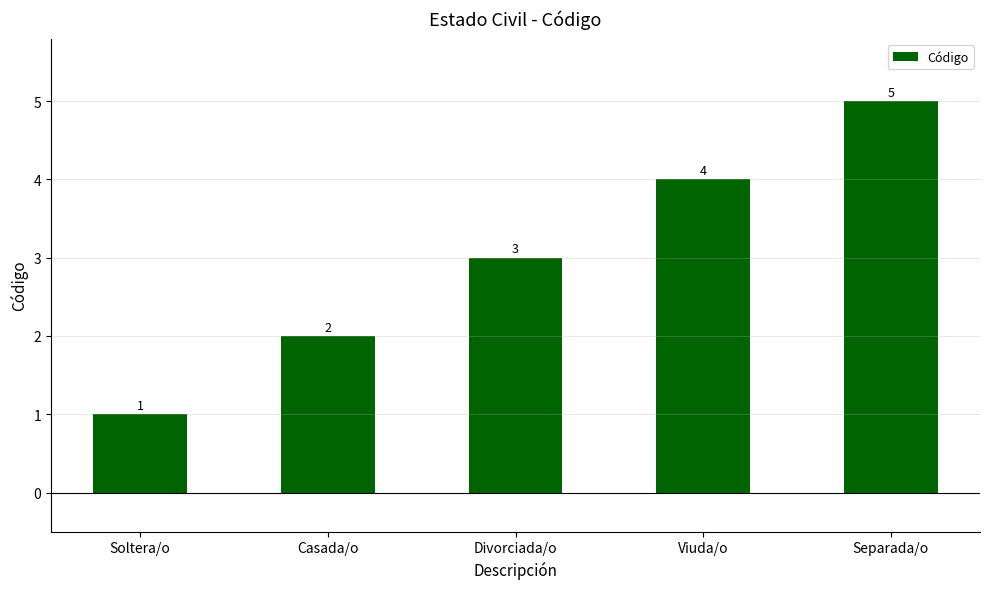

Which label corresponds to the smallest value in the chart?

Soltera/o